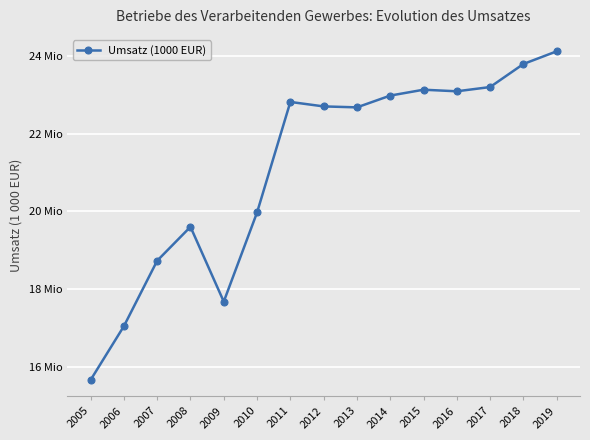

Between 2019 and 2016, which is larger?

2019